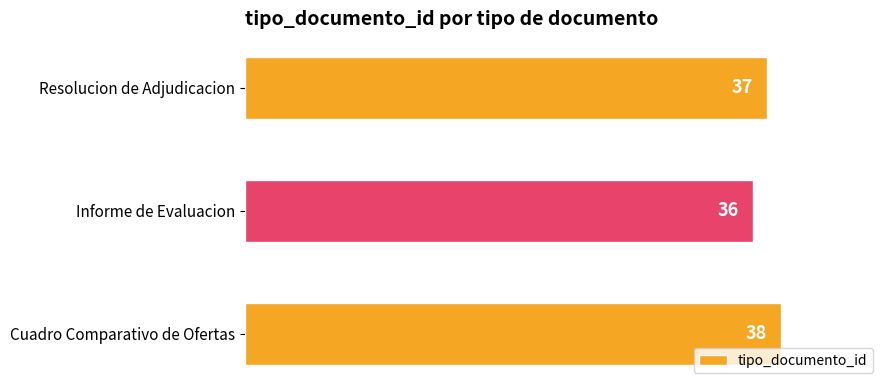

Reading bottom to top, list all the values displayed in this chart.

Cuadro Comparativo de Ofertas=38	Informe de Evaluacion=36	Resolucion de Adjudicacion=37